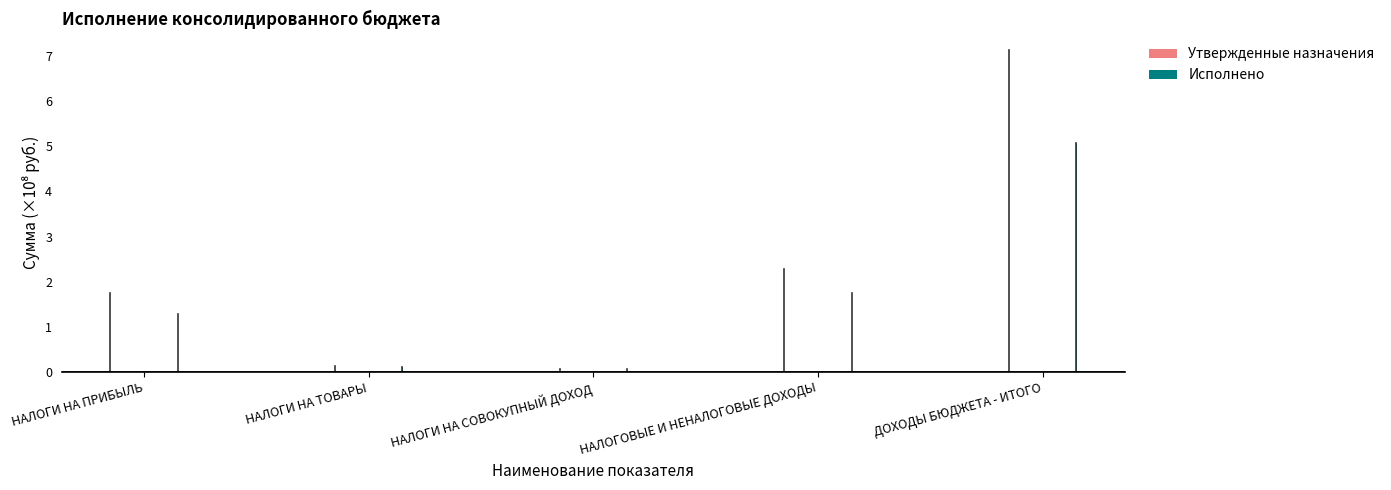

Is it true that Утвержденные назначения equals 1.0 at НАЛОГОВЫЕ И НЕНАЛОГОВЫЕ ДОХОДЫ?

False